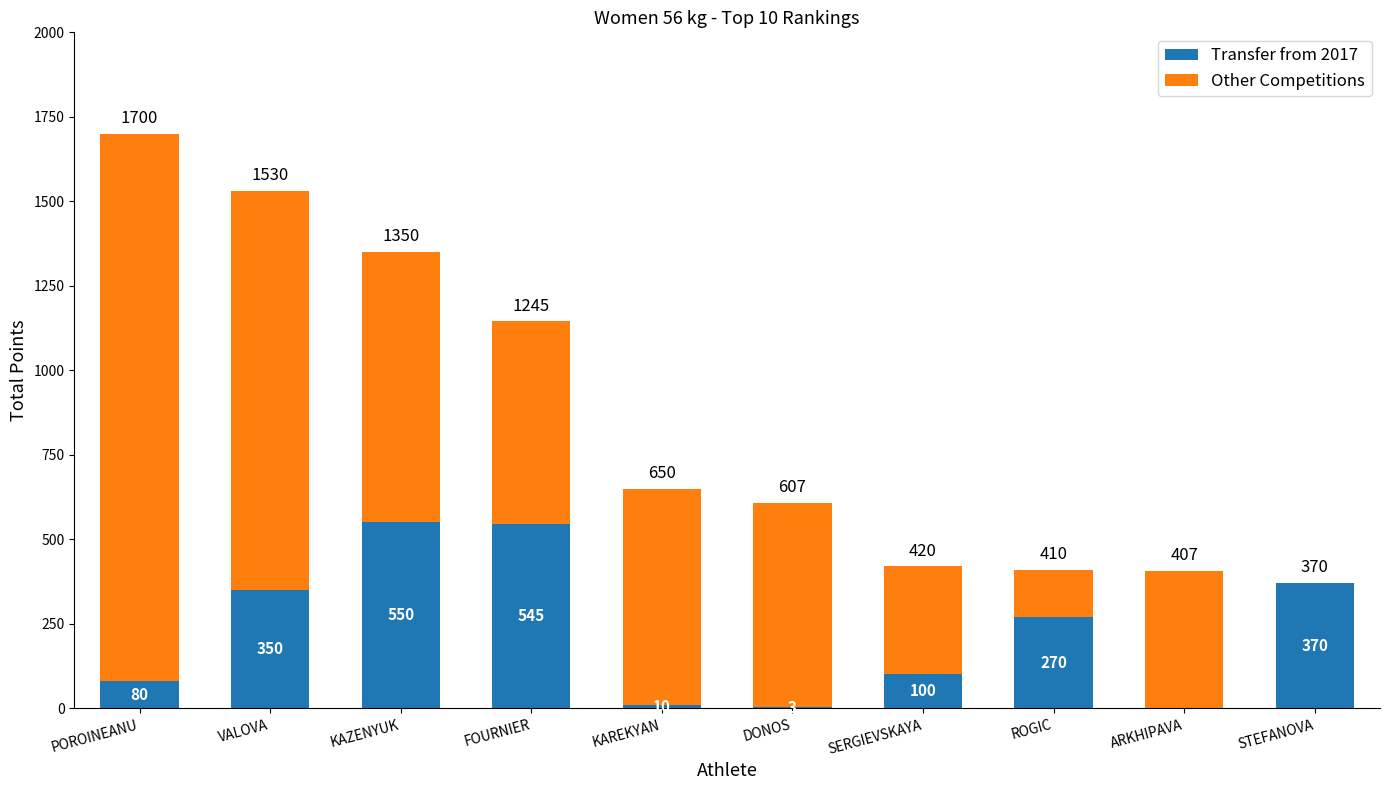

The value of Transfer from 2017 at VALOVA is 350. True or false?

True